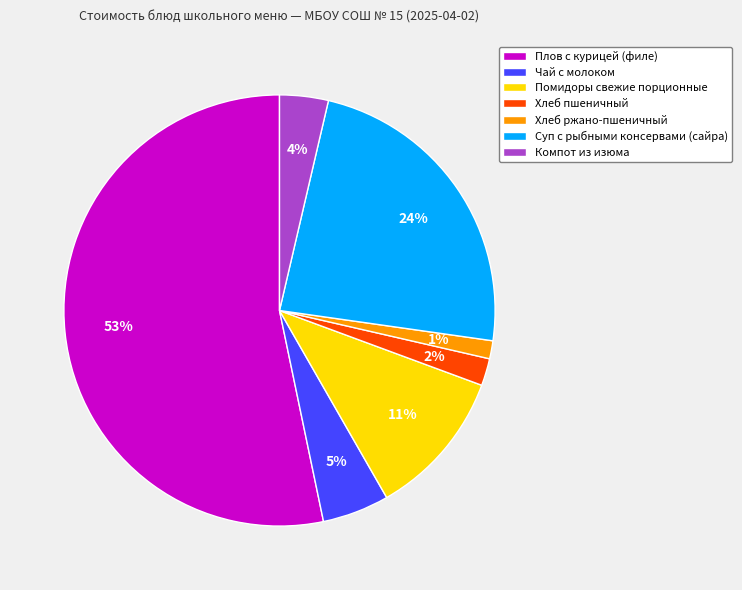

Combined, do Суп с рыбными консервами (сайра) and Чай с молоком account for over 50%?

No